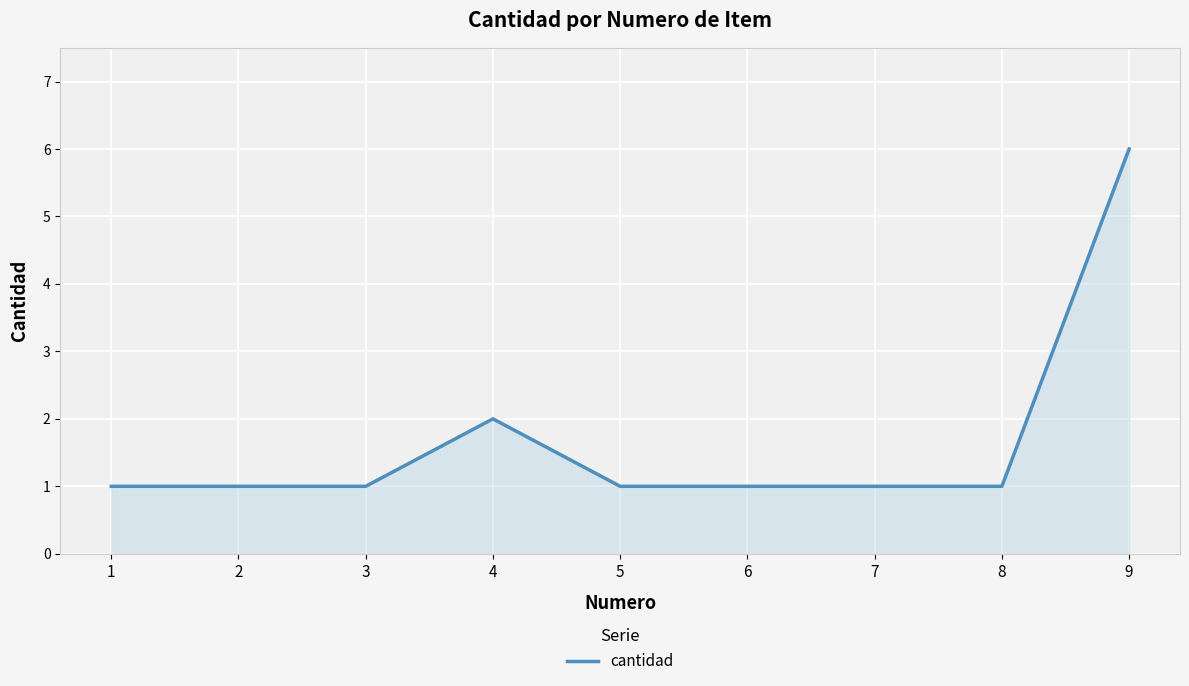

What is the ratio of the value at 3 to the value at 8?

1.0